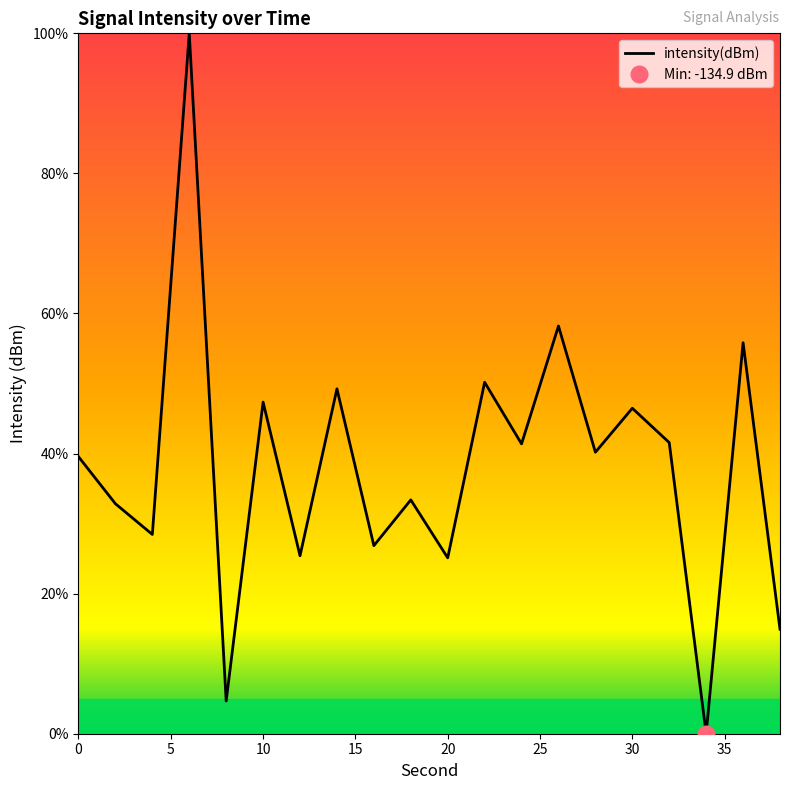

True or false: intensity(dBm) has a value of 46.5 at 30.

True